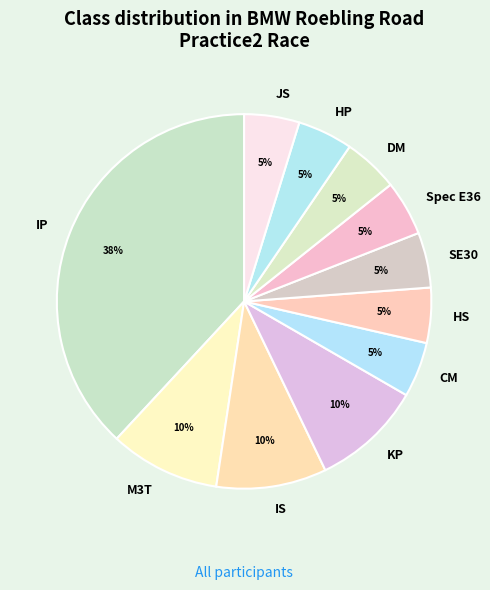

How many slices are in this pie chart?

11